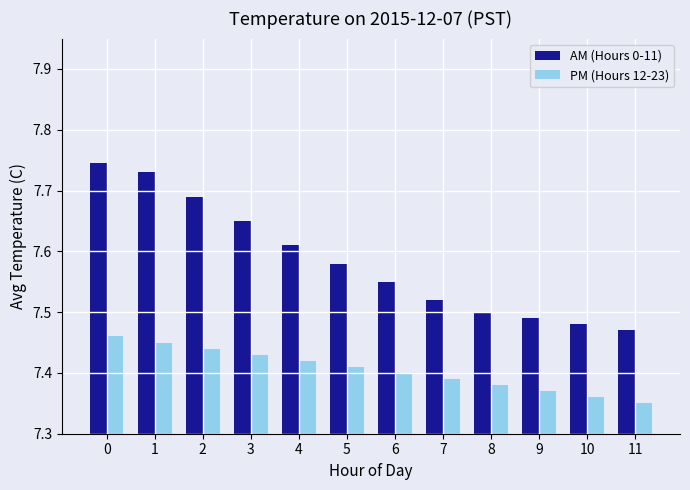

Rank the categories by AM (Hours 0-11) value from lowest to highest.

11, 10, 9, 8, 7, 6, 5, 4, 3, 2, 1, 0